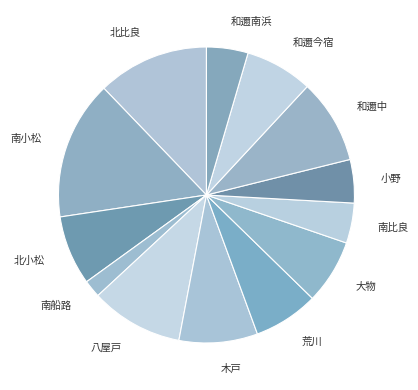

Count the number of slices in the pie.

13